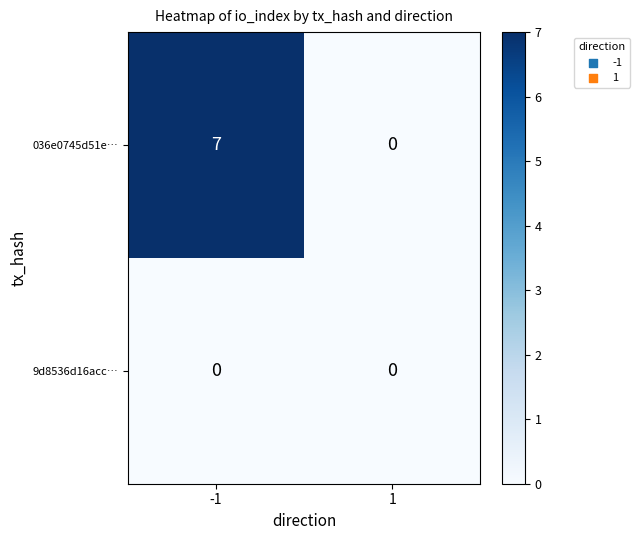

What is the spread (max minus min) of values at -1?

7